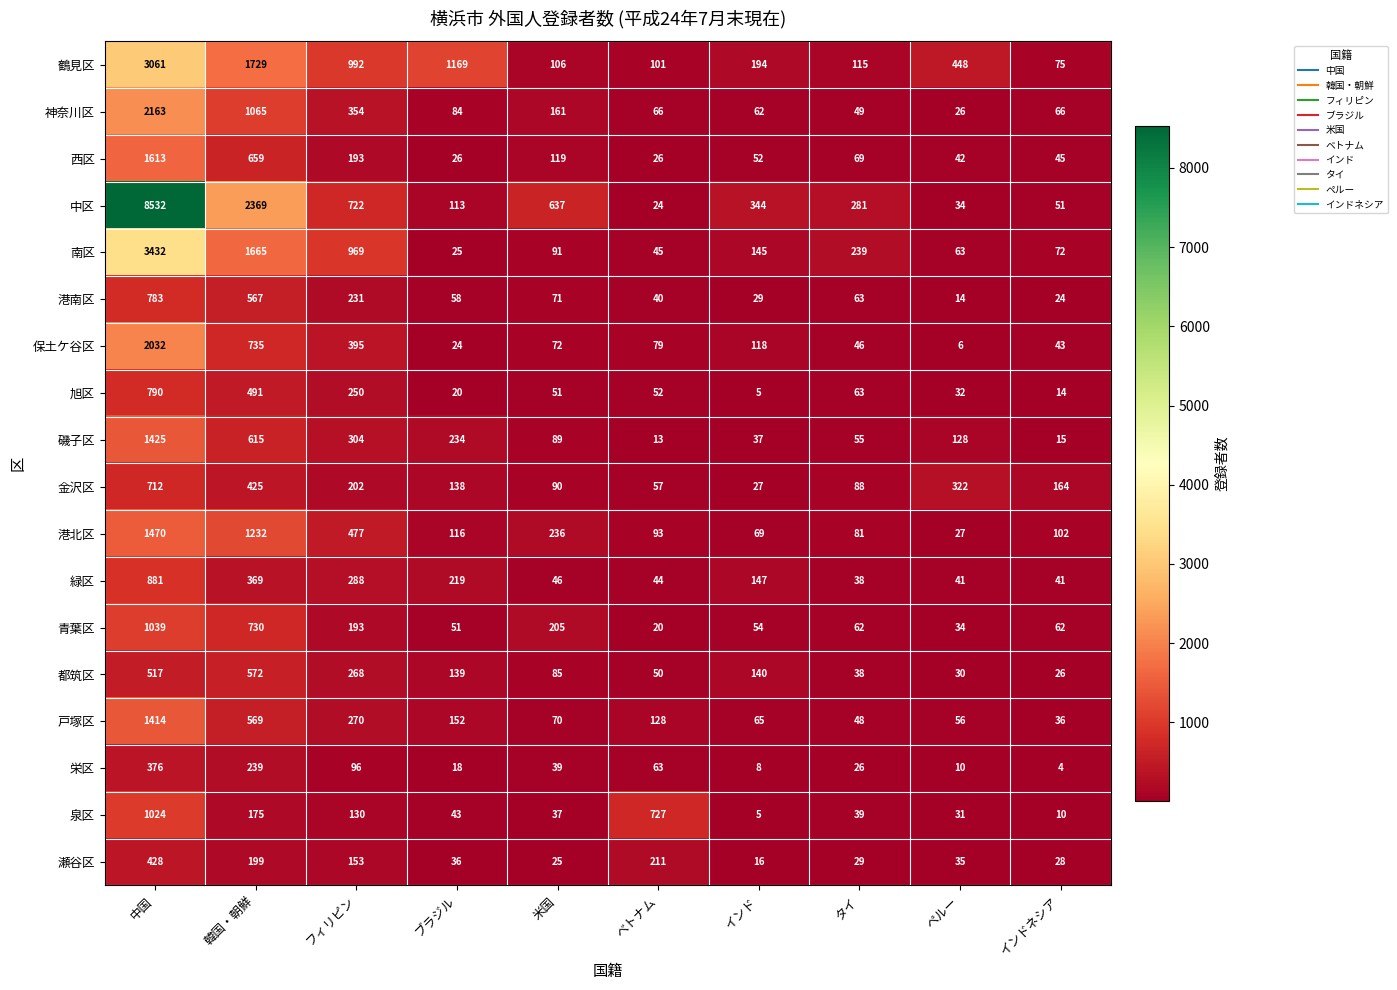

Which series has the largest total across all categories?

中区